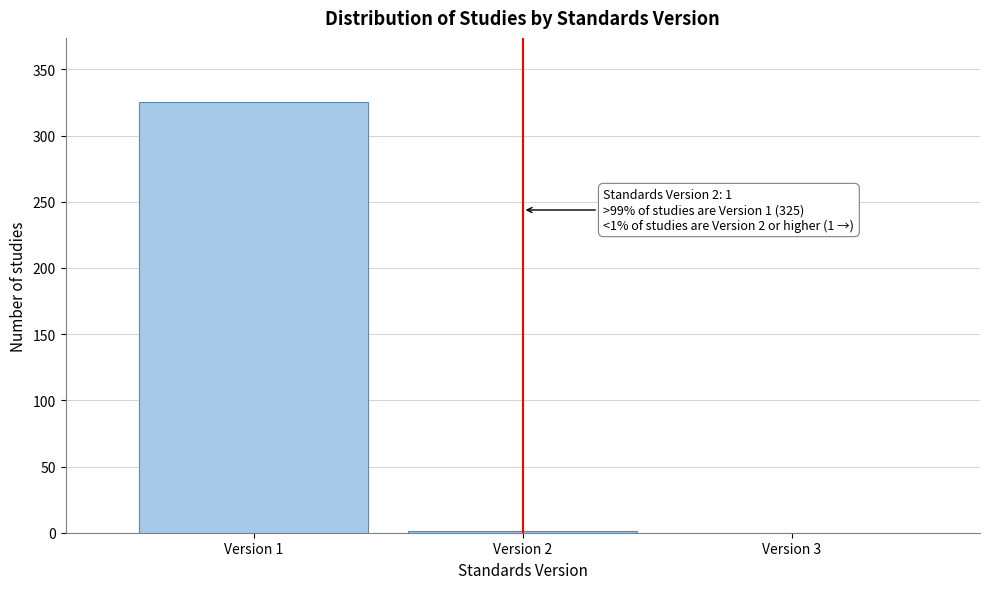

Over which range of the x-axis is the bar tallest?

0.5 to 1.5